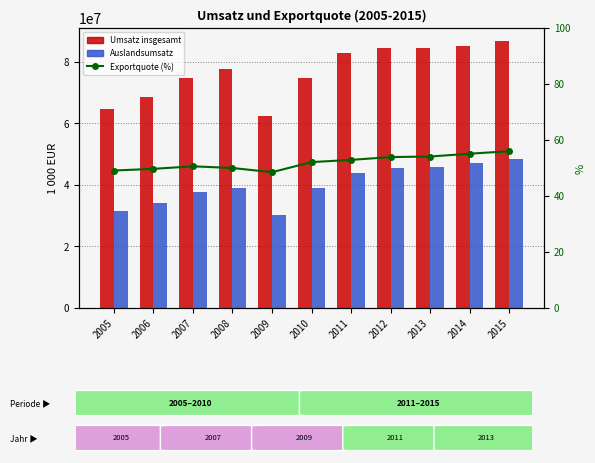

What is the spread (max minus min) of values at 2012?

84567011.1